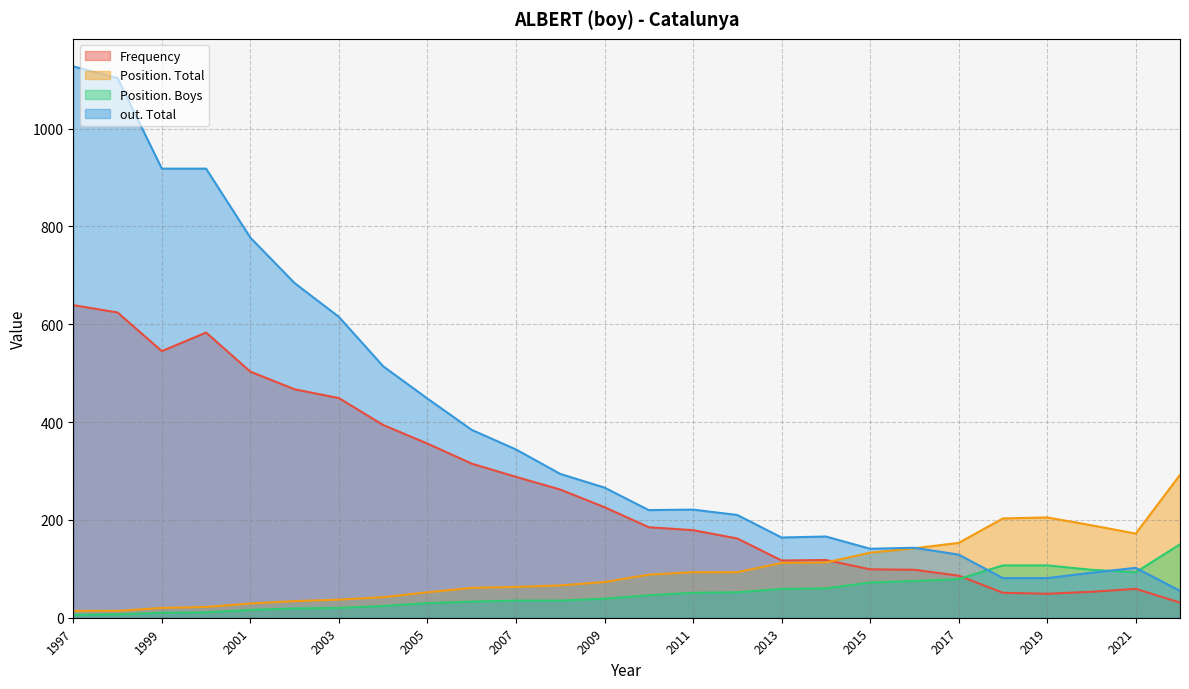

What is the approximate value of Position. Boys at 2010, to the nearest 50?

50